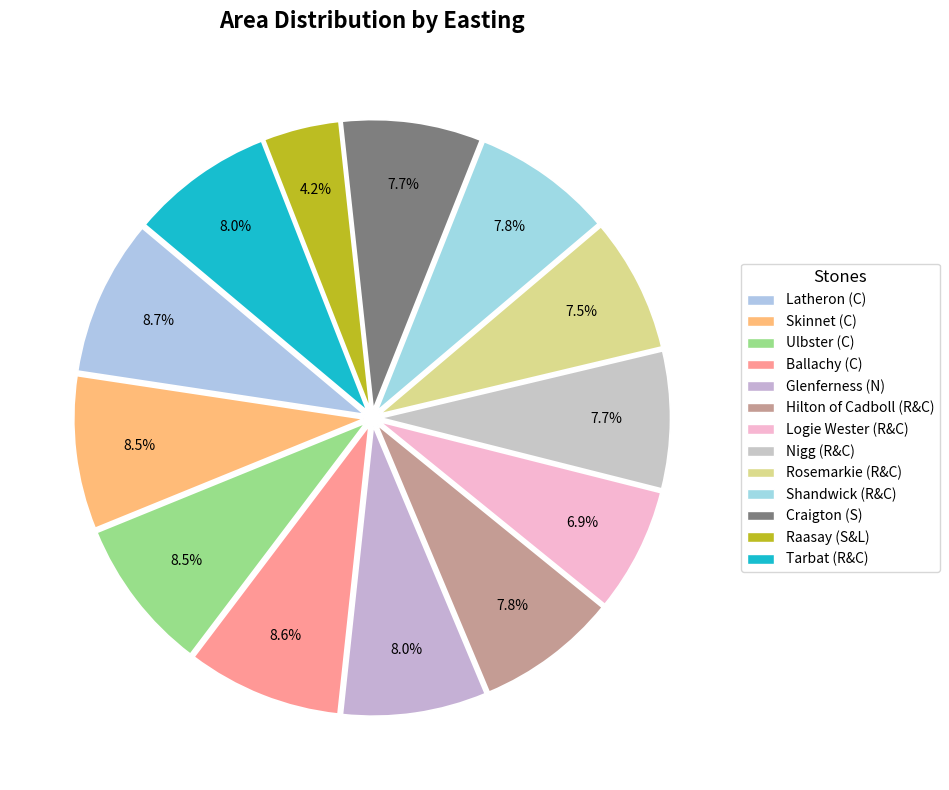

How many segments does this pie chart have?

13